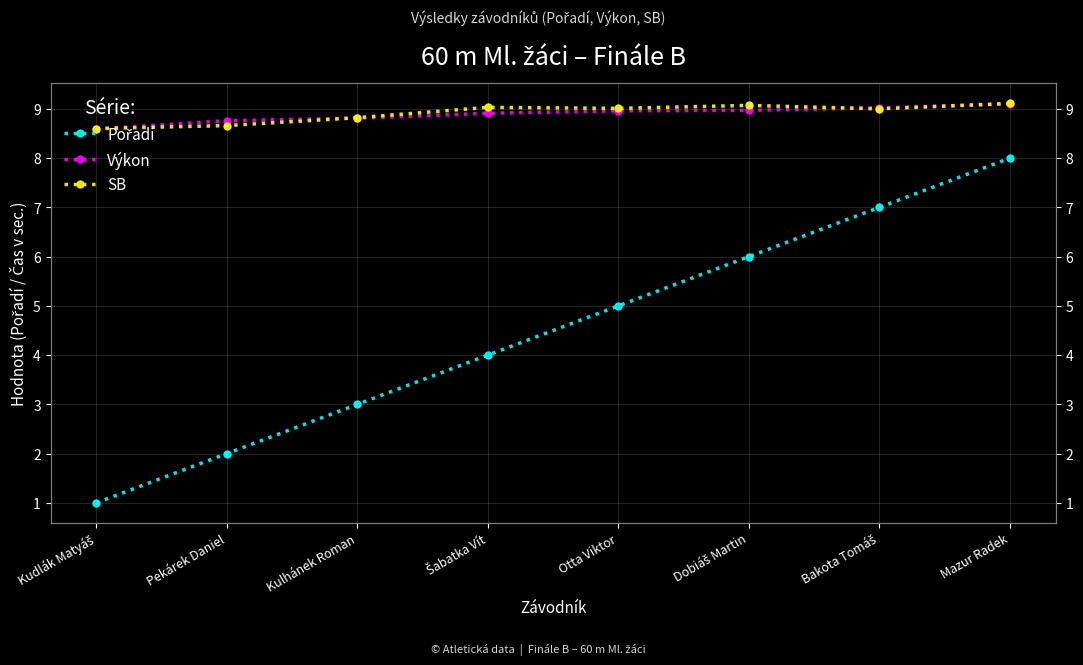

What is the label of the 1st point from the left?

Kudlák Matyáš